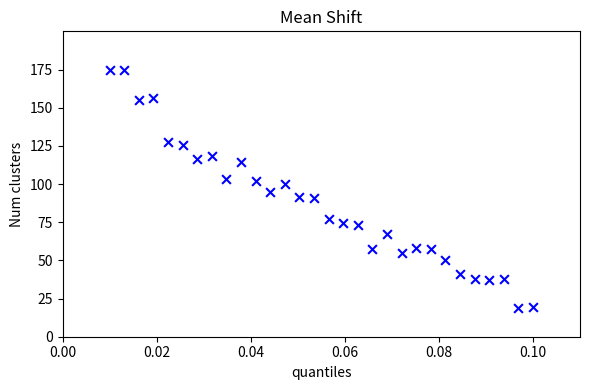

What is the range of Y values (max minus min)?

156.1